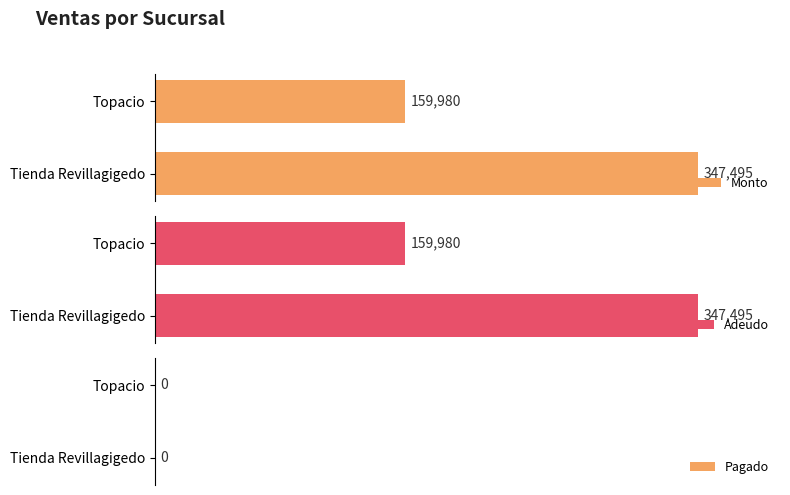

Which series has the largest total across all categories?

Monto